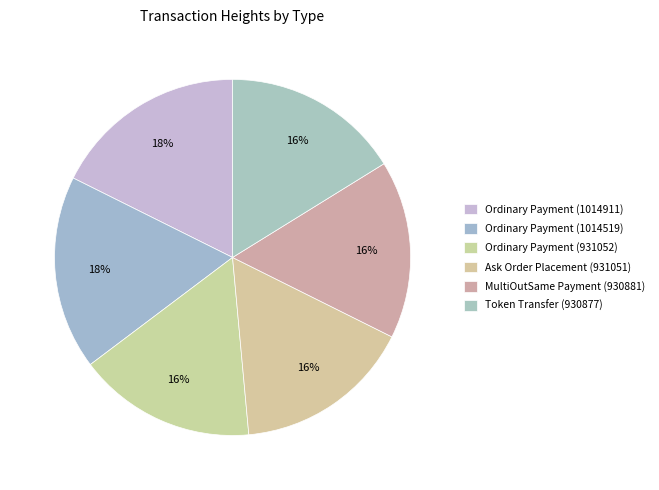

What is the smallest slice in the pie chart?

Token Transfer
(930877)